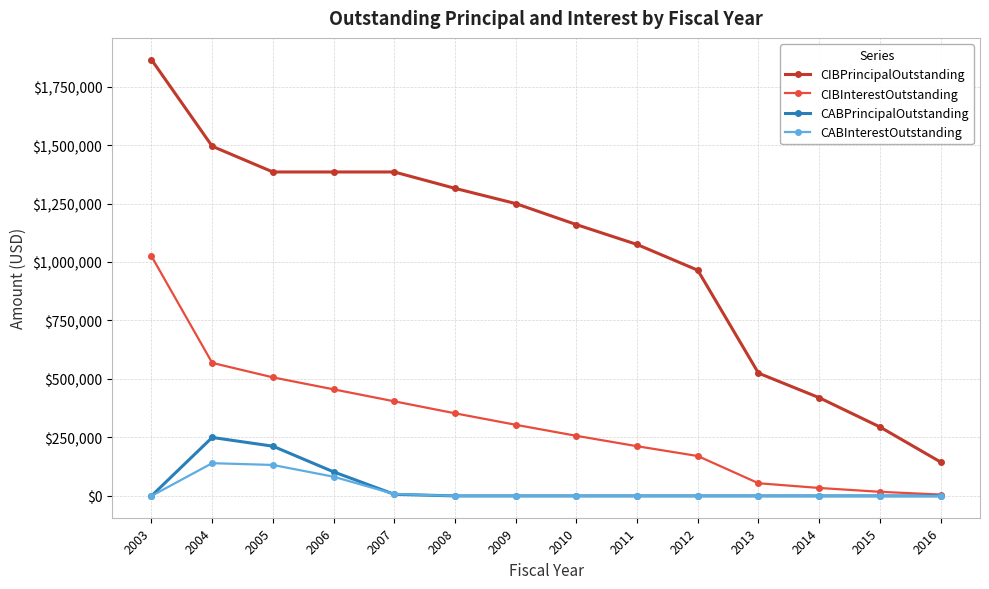

Between 2004 and 2014, which series saw the biggest shift?

CIBPrincipalOutstanding